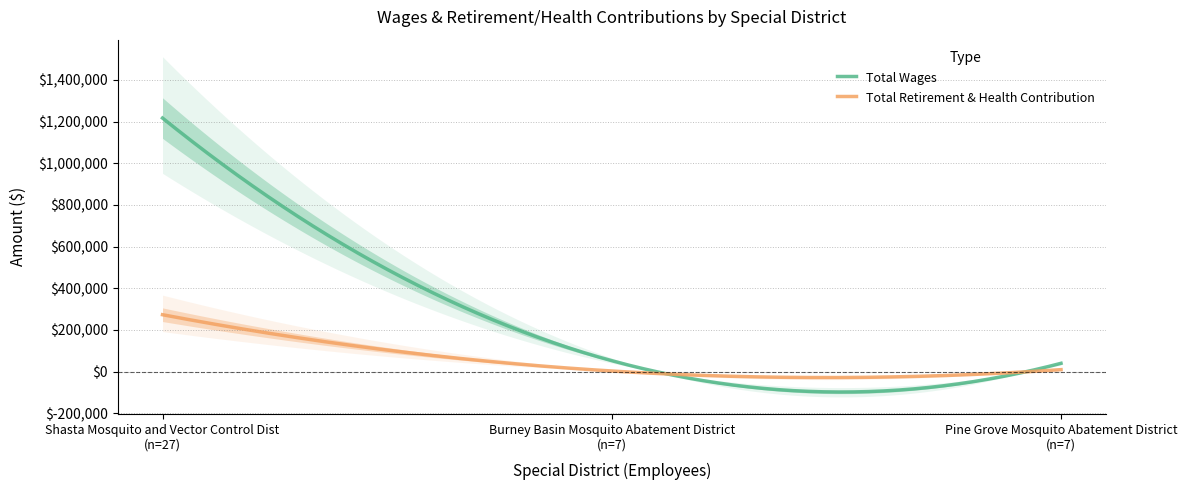

True or false: Total Retirement & Health Contribution has a value of 3083 at 7.

True